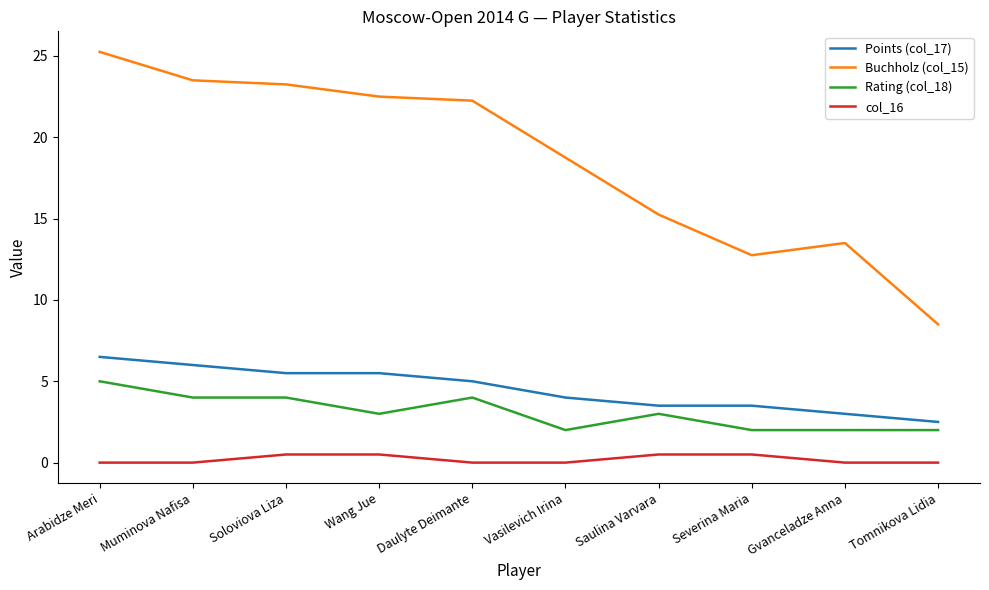

At how many categories does at least one series exceed 17?

6